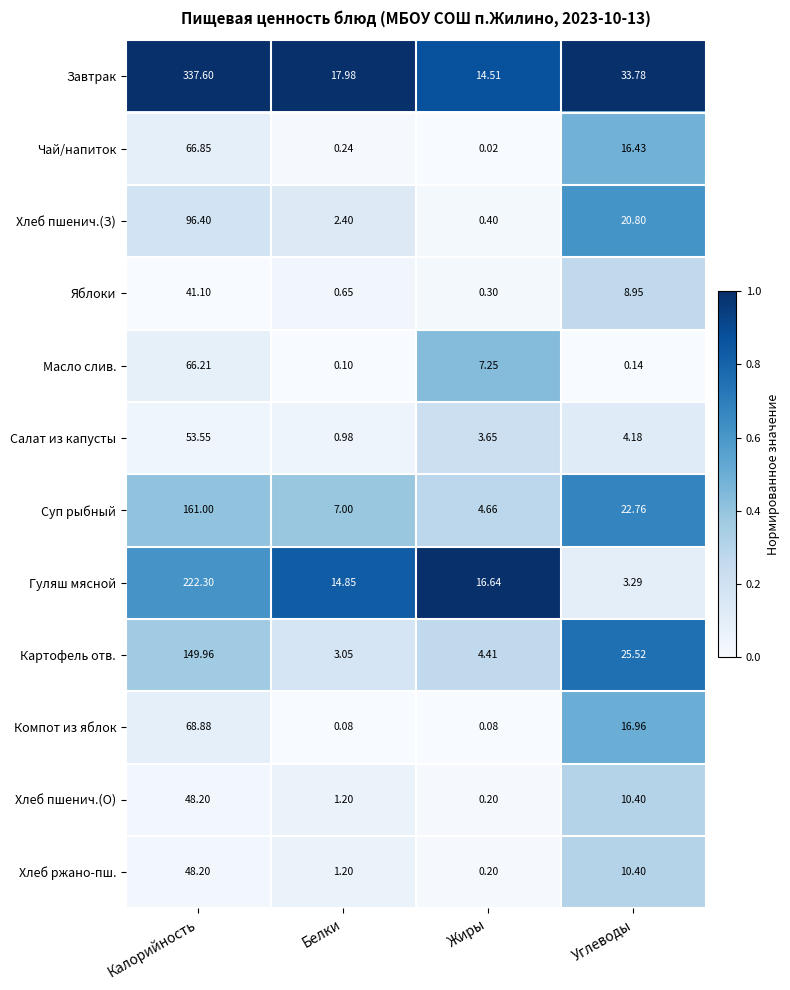

How many values in the Завтрак series are below 33?

2